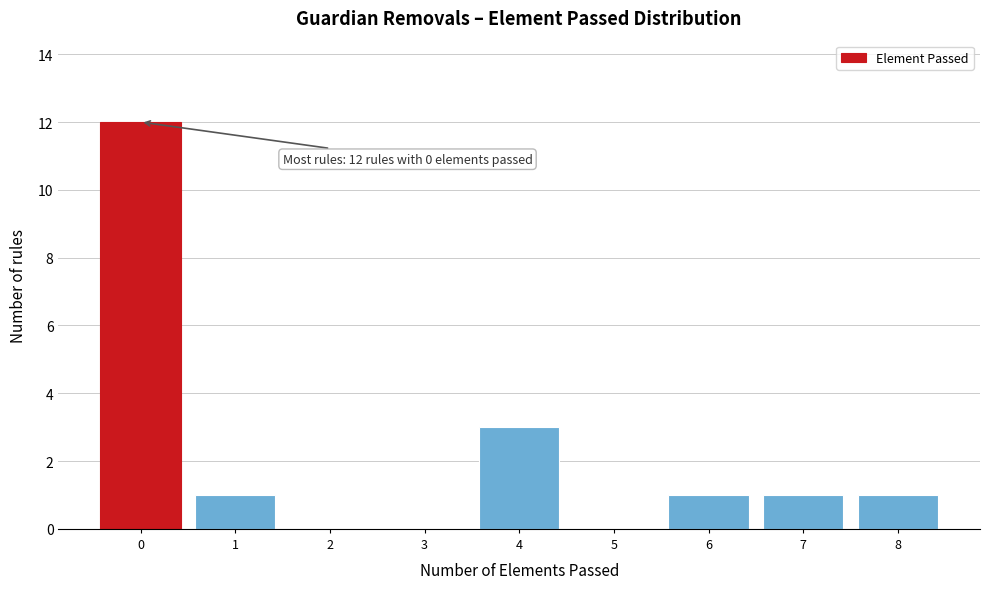

Over which range of the x-axis is the bar tallest?

-0.5 to 0.5